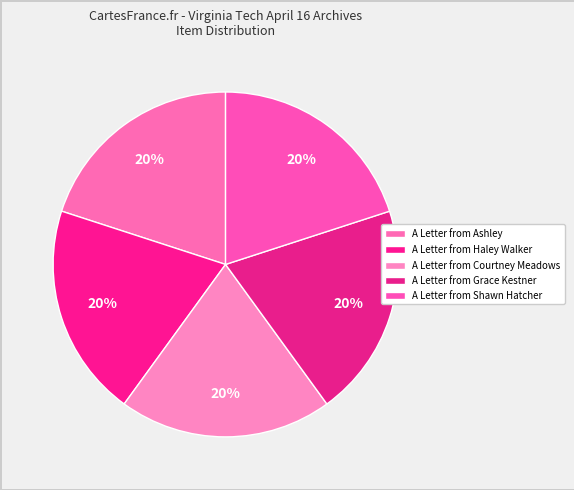

Between A Letter from Grace Kestner and A Letter from Ashley, which is larger?

A Letter from Grace Kestner